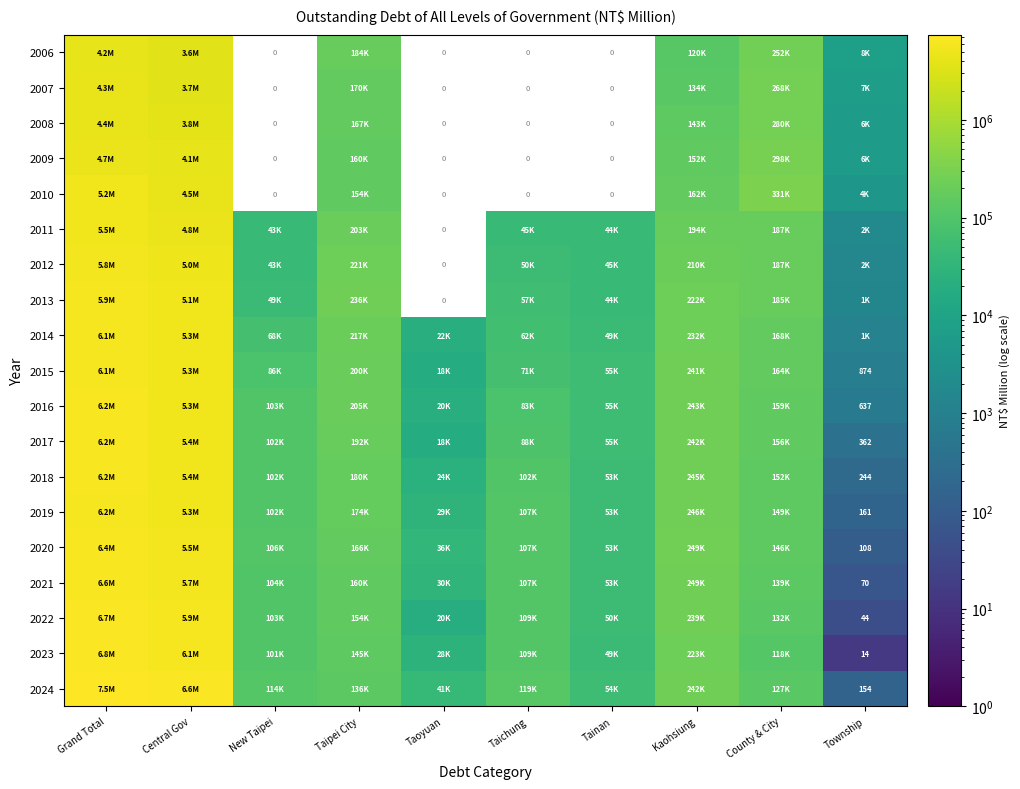

At how many categories does at least one series exceed 4031684?

2